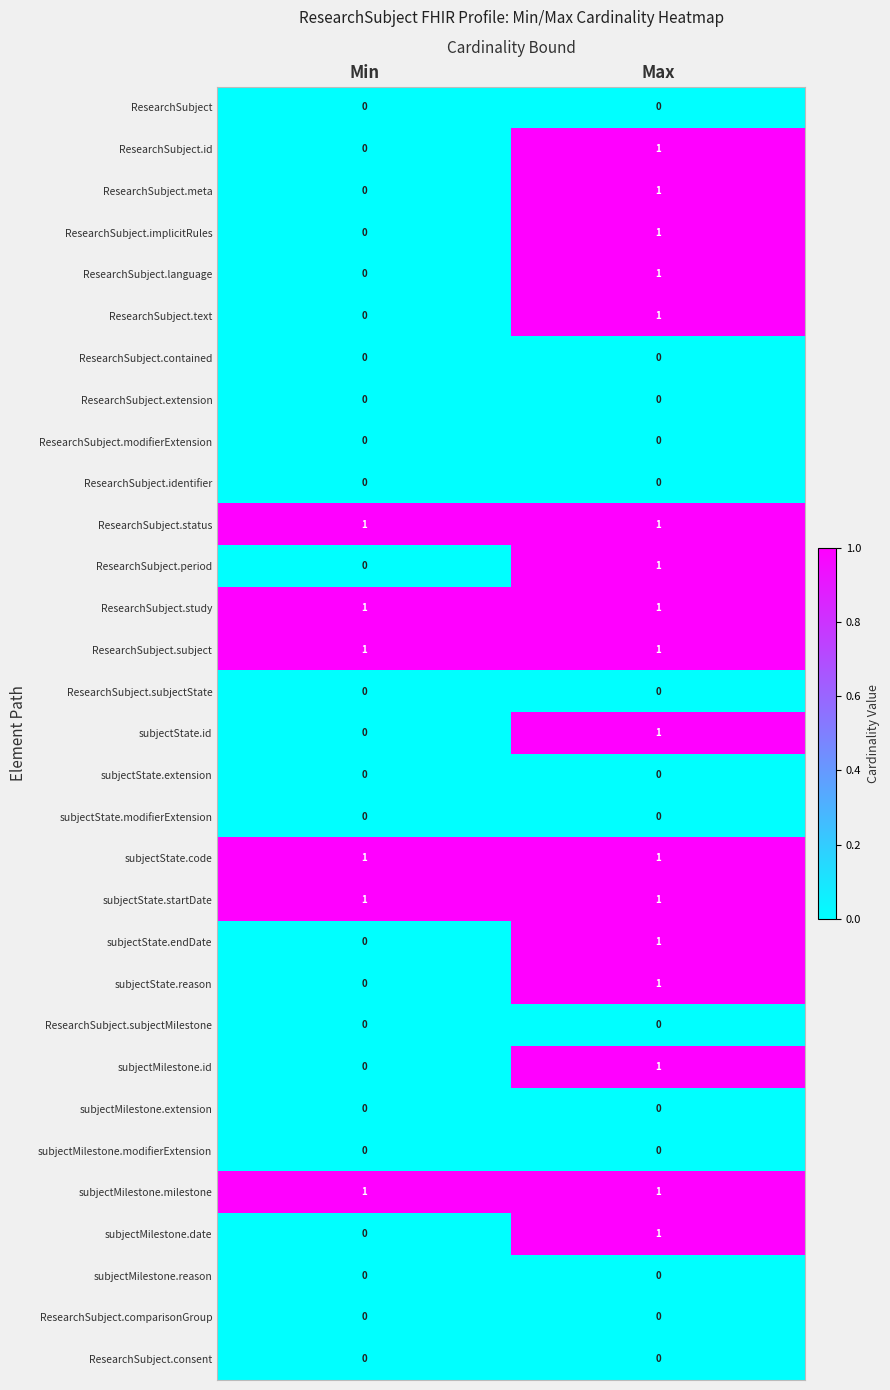

True or false: ResearchSubject.status has a value of 0 at Min.

False